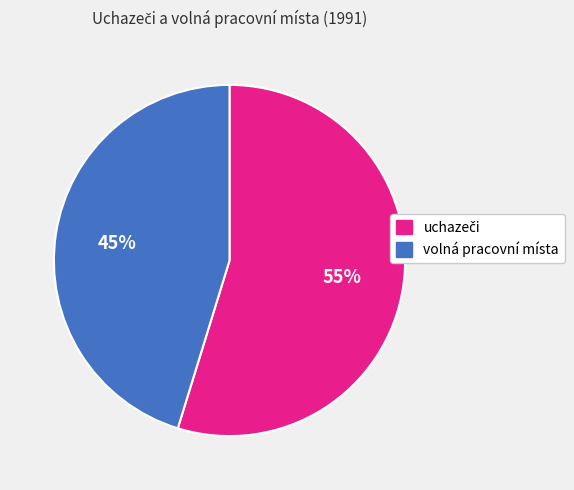

To the nearest percent, what is the difference between the largest and smallest slice percentages?

10%